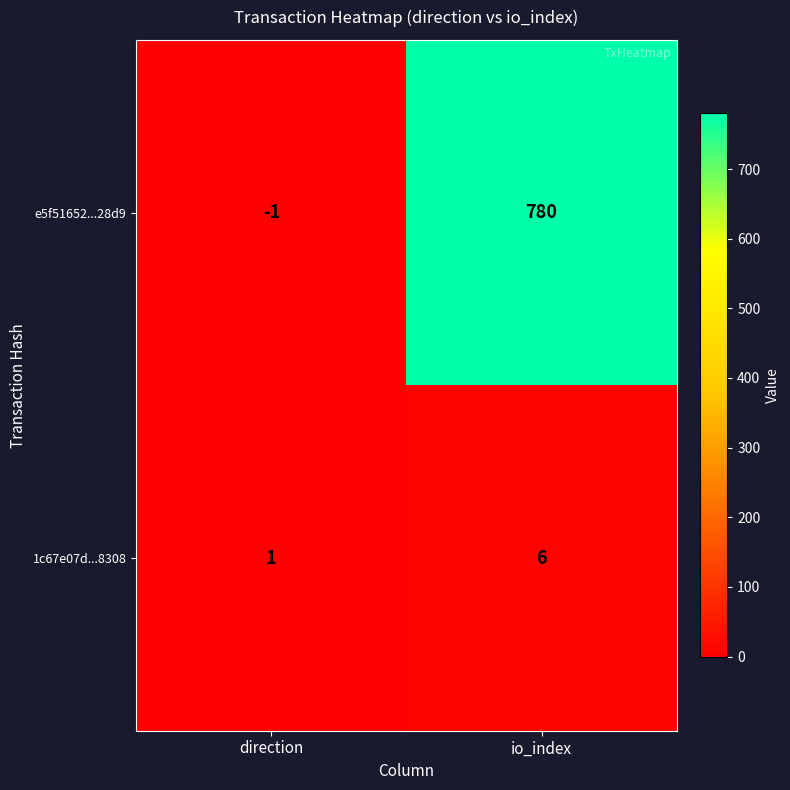

Rank the series at io_index from highest to lowest value.

e5f51652...28d9, 1c67e07d...8308